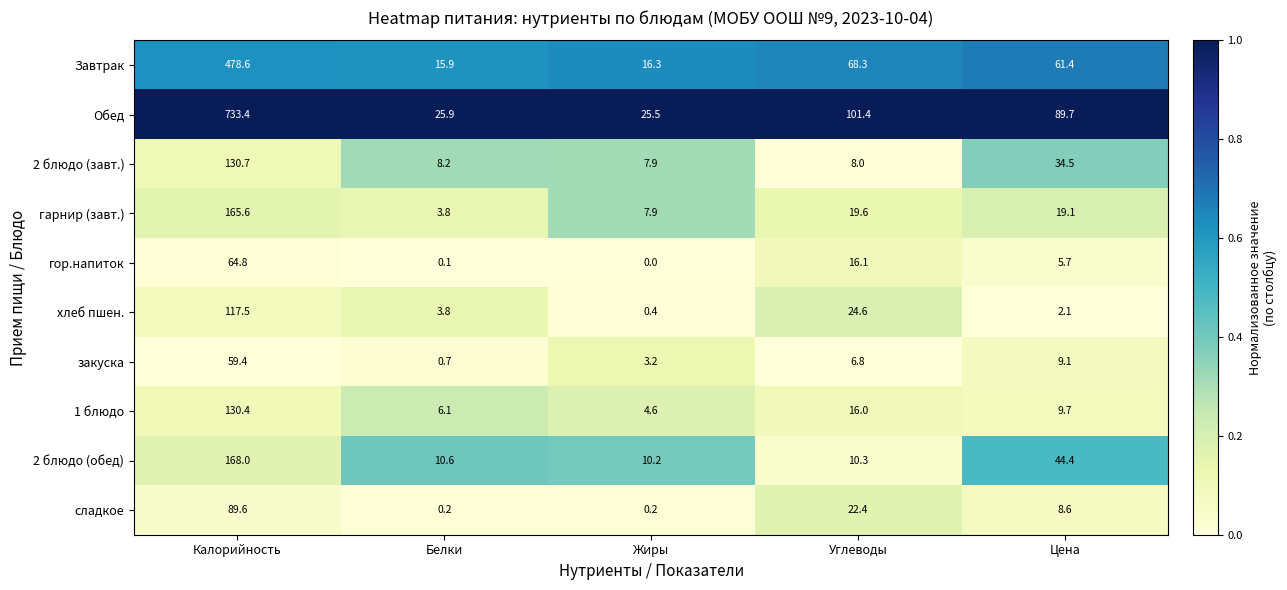

List the labels in order of 2 блюдо (обед) value, smallest first.

Жиры, Углеводы, Белки, Цена, Калорийность